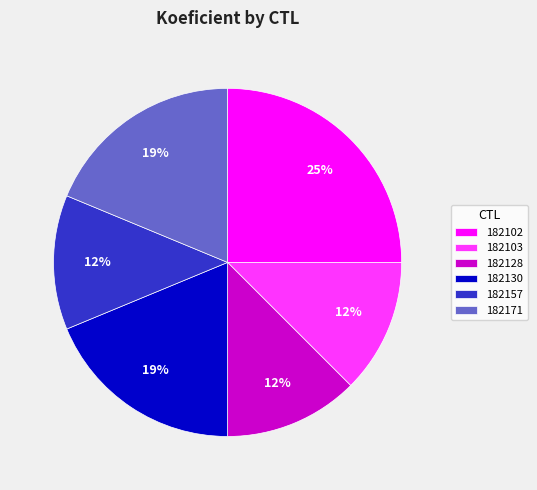

How many slices are in this pie chart?

6